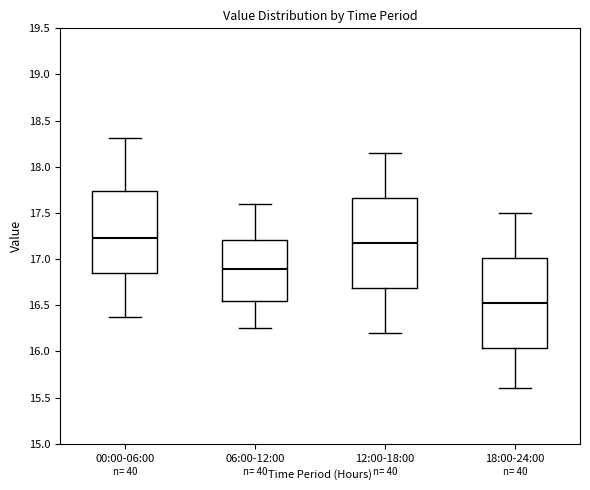

Which box's median line is the lowest?

18:00-24:00